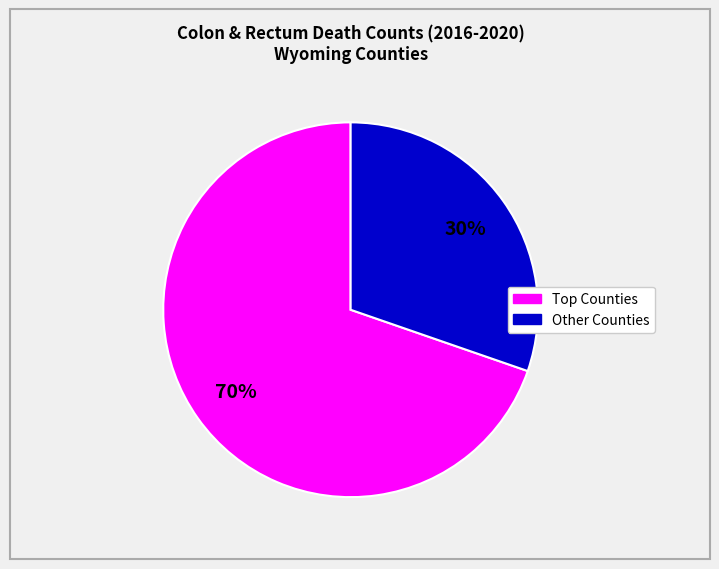

To the nearest percent, what is the average slice percentage?

50%